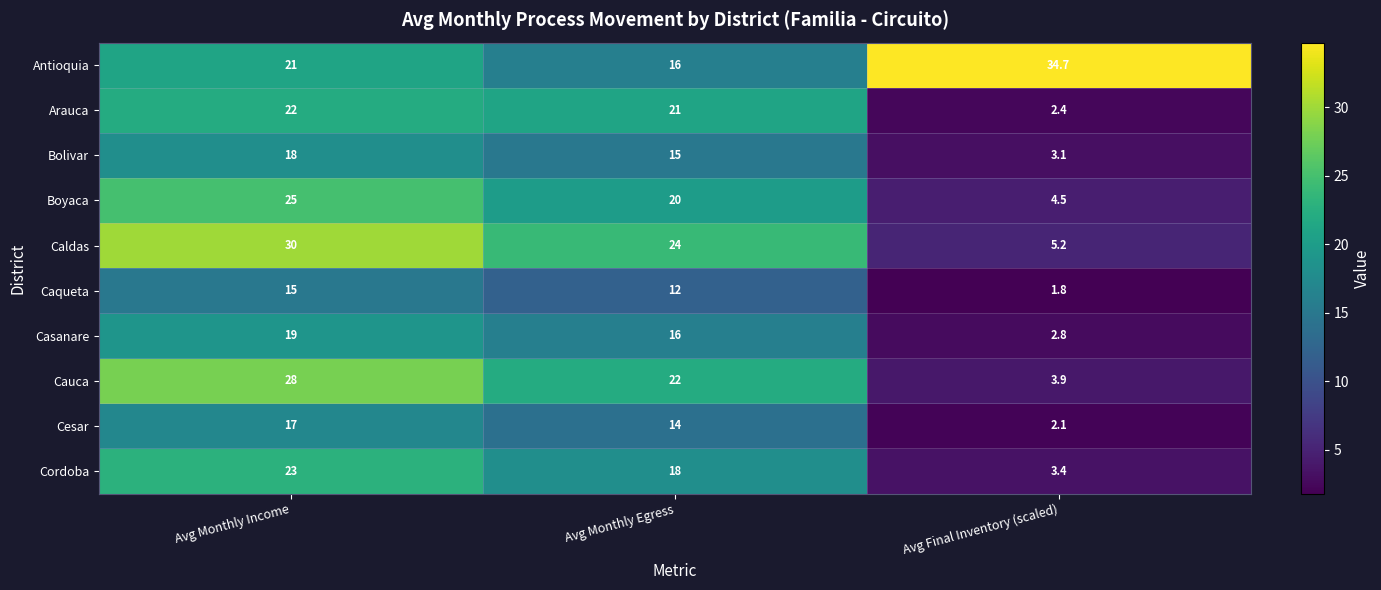

What is the spread (max minus min) of values at Avg Monthly Egress?

12.0